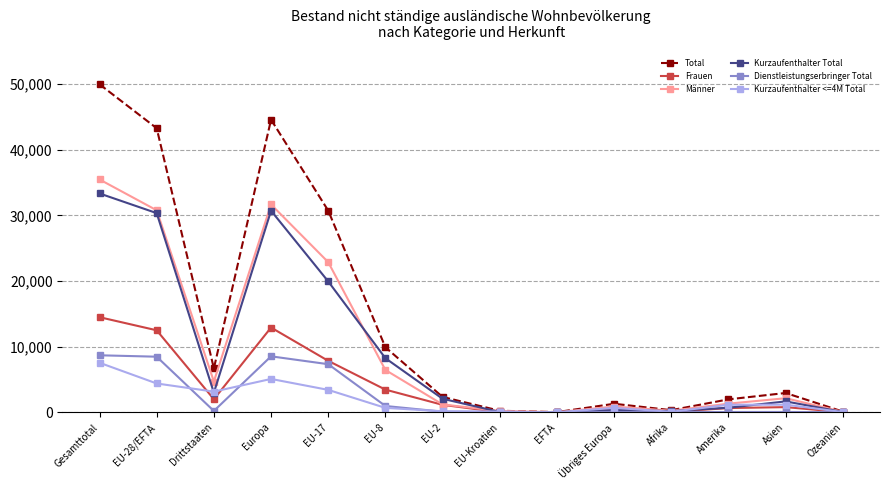

What is the highest value of the Total series?

49948